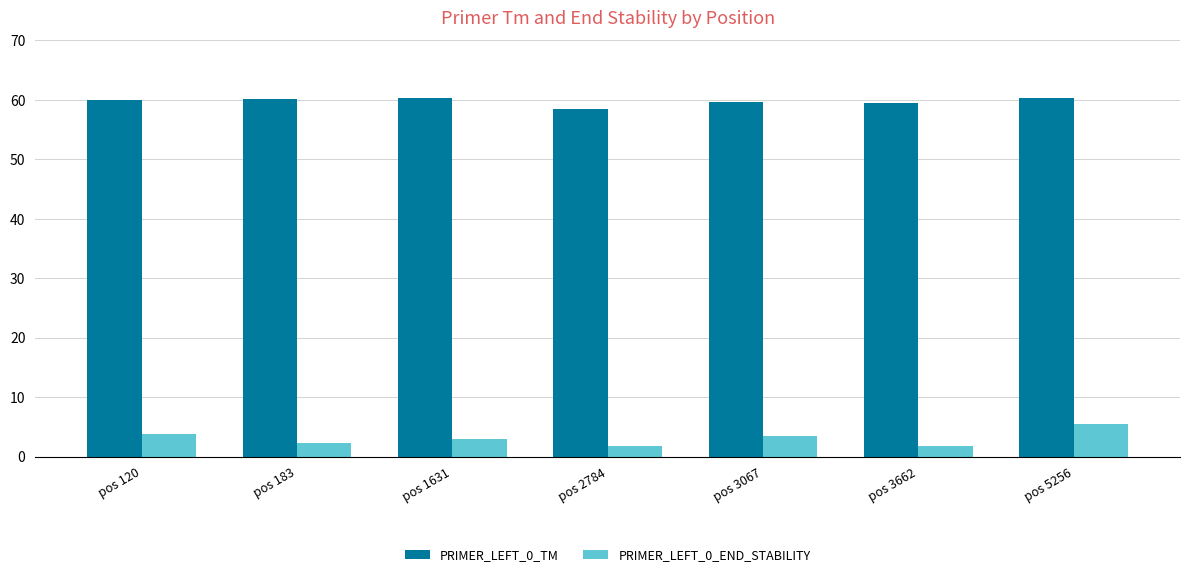

Where does the PRIMER_LEFT_0_END_STABILITY series first go above 3?

pos 120